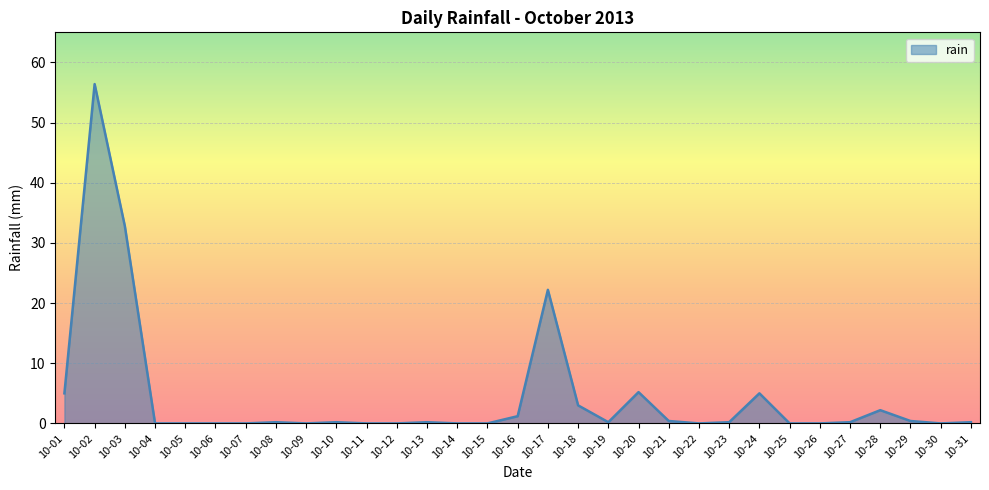

What is the difference between the maximum and minimum values?

56.4